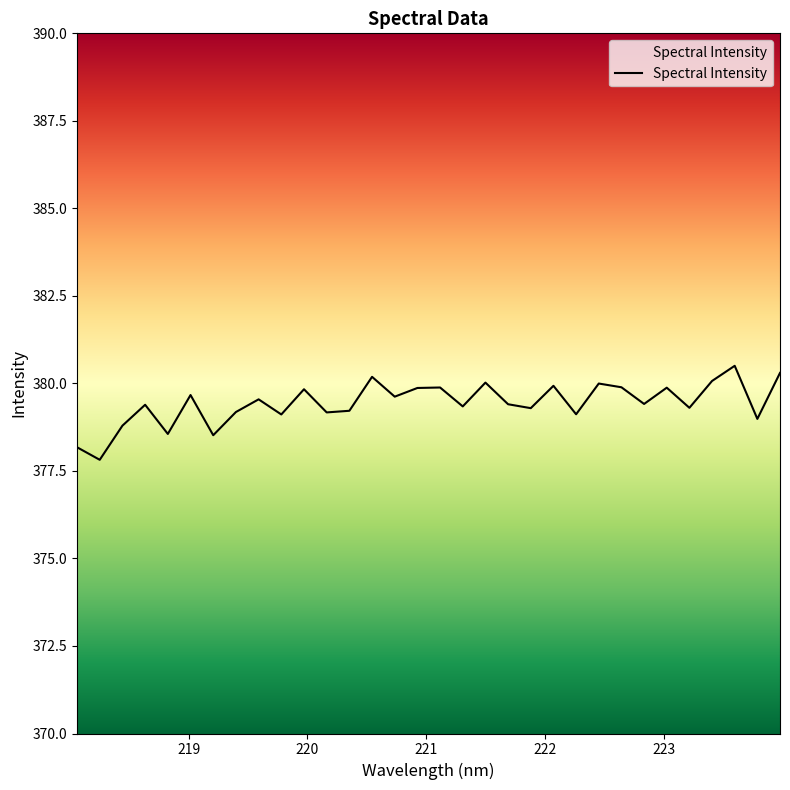

Reading left to right, what are all the values shown in this chart?

218.0596=378.2	218.2508=377.8	218.442=378.8	218.6332=379.4	218.8244=378.6	219.0156=379.7	219.2067=378.5	219.3979=379.2	219.589=379.5	219.7801=379.1	219.9712=379.8	220.1623=379.2	220.3533=379.2	220.5444=380.2	220.7354=379.6	220.9264=379.9	221.1174=379.9	221.3083=379.3	221.4993=380.0	221.6902=379.4	221.8812=379.3	222.0721=379.9	222.263=379.1	222.4538=380.0	222.6447=379.9	222.8355=379.4	223.0264=379.9	223.2172=379.3	223.408=380.1	223.5987=380.5	223.7895=379.0	223.9802=380.3